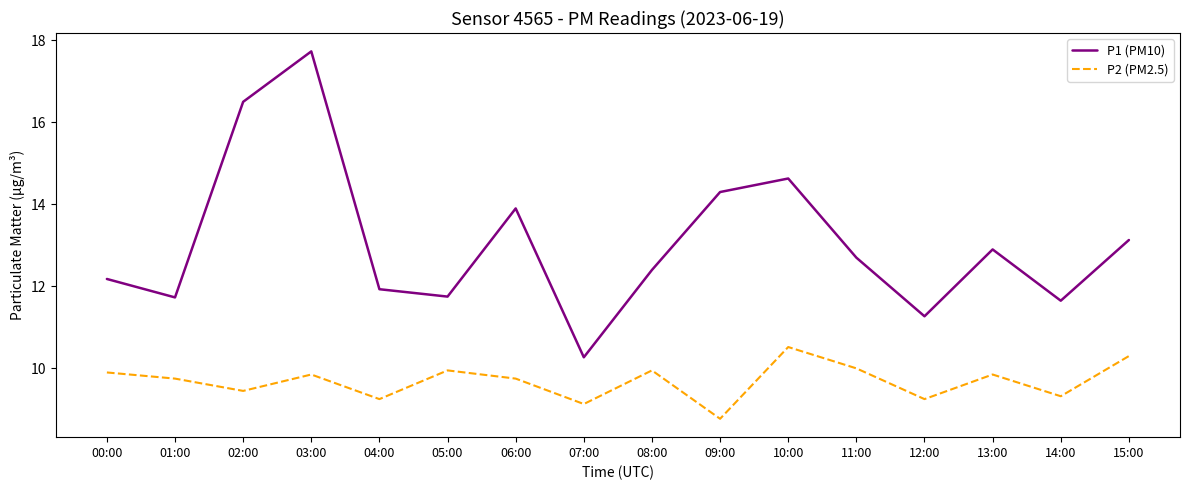

The P1 (PM10) series shows 16.5 at 02:00. True or false?

True